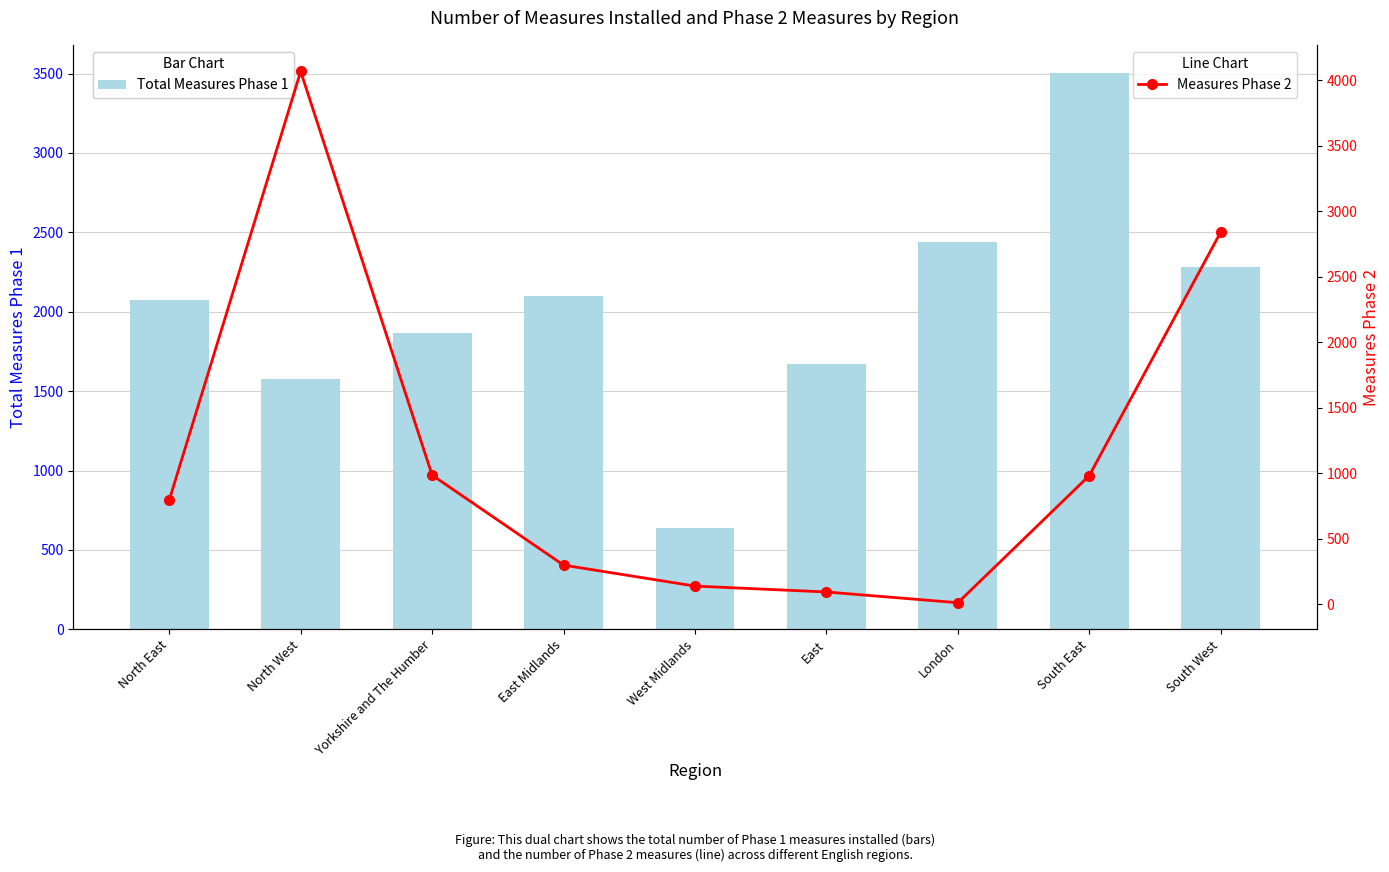

How many data points in Measures Phase 2 are less than 794?

4